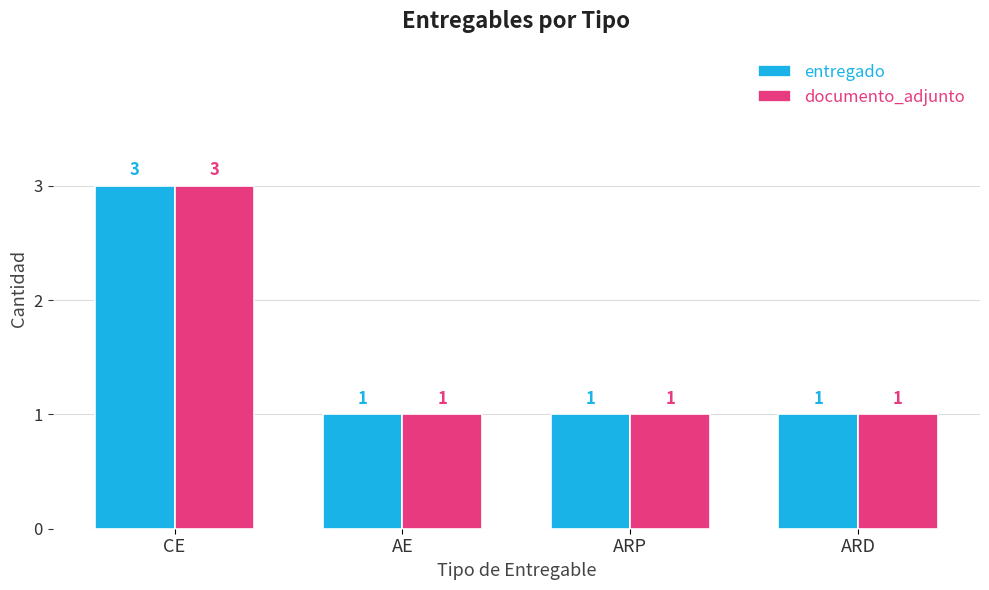

Which category has the highest value across all series?

CE